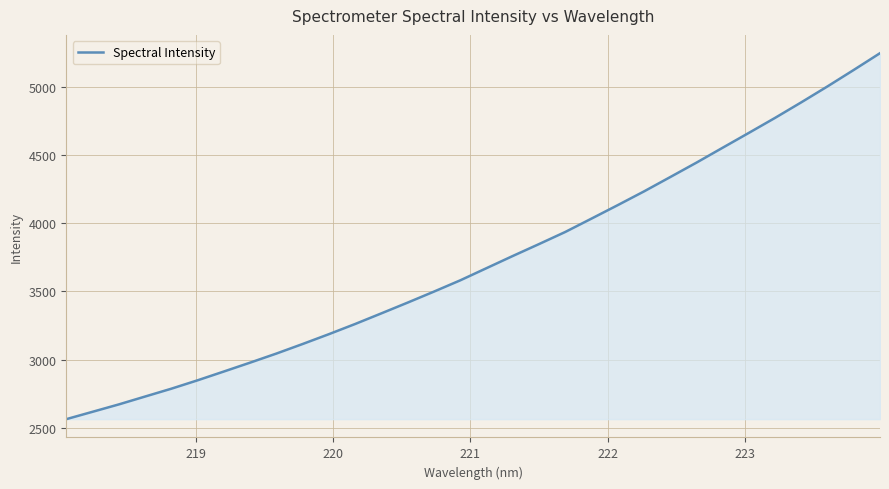

What is the difference between the maximum and minimum values?

2680.6